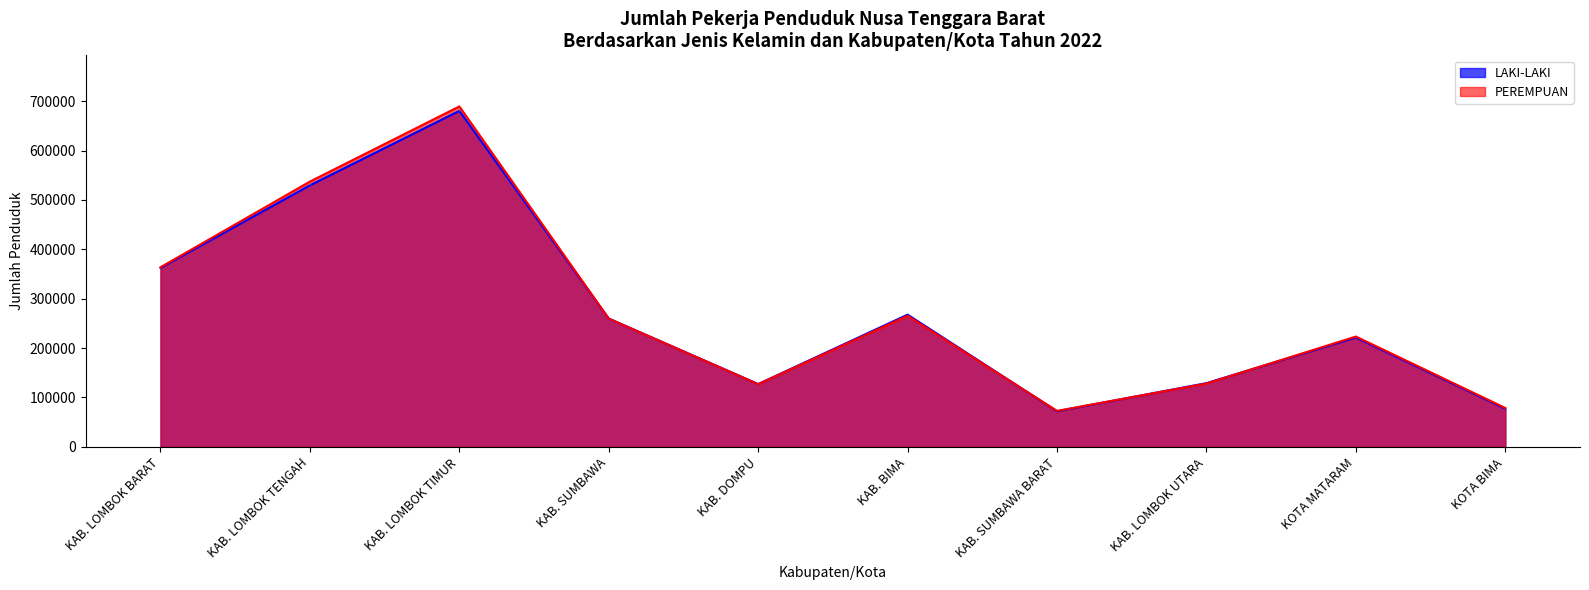

True or false: LAKI-LAKI has a value of 72118 at KAB. SUMBAWA BARAT.

True